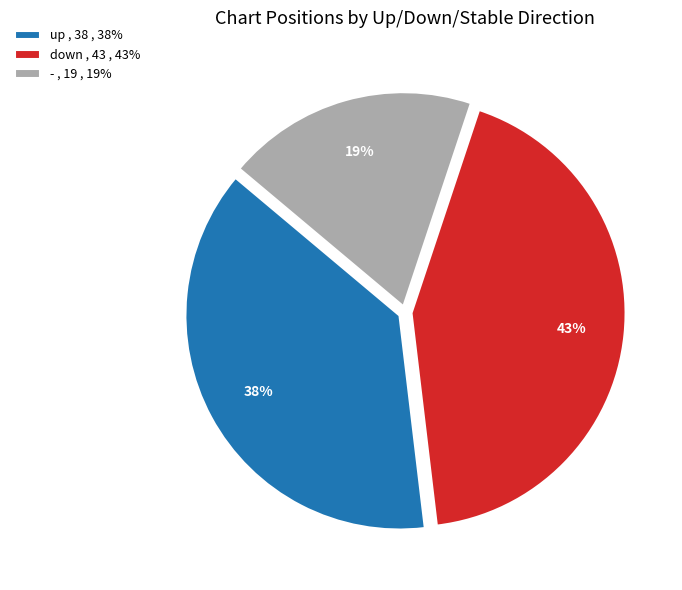

Is it true that - , 19 , 19% is 19% of the pie?

True